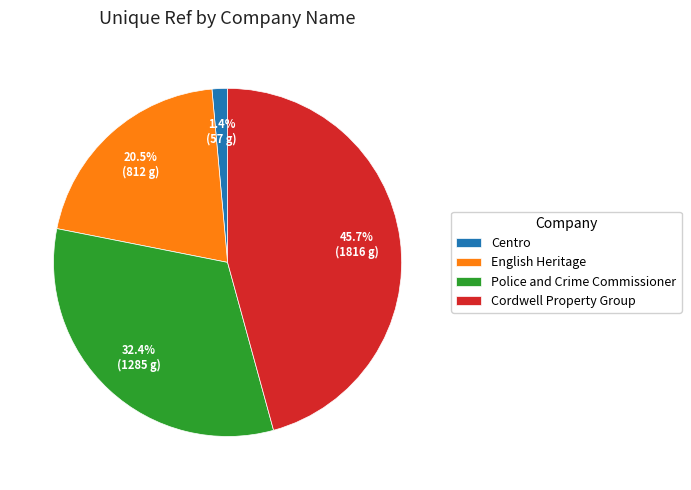

Which slice is the smallest?

Centro